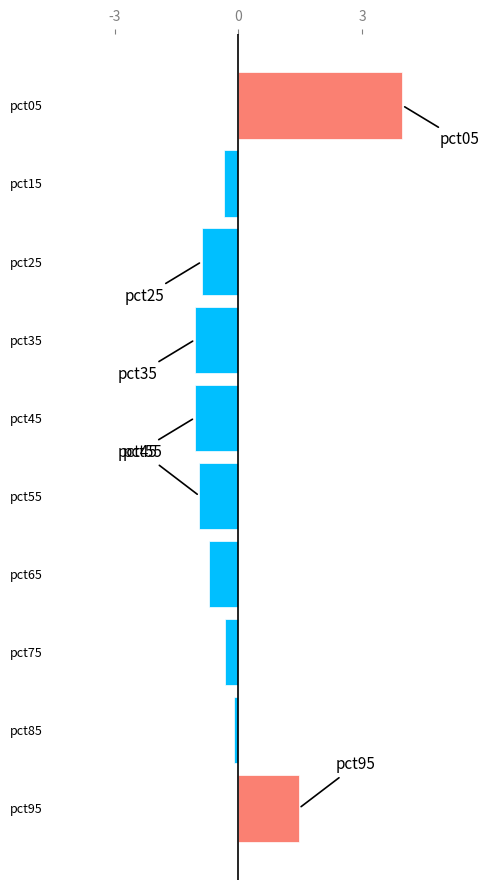

How many values exceed 0?

2